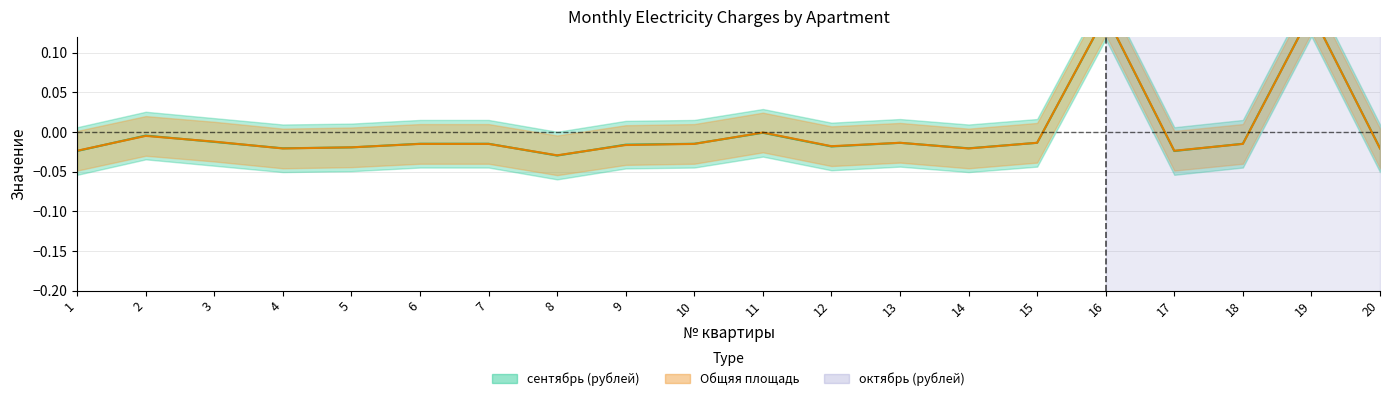

Is it true that сентябрь (рублей) equals -0.0 at 1?

False